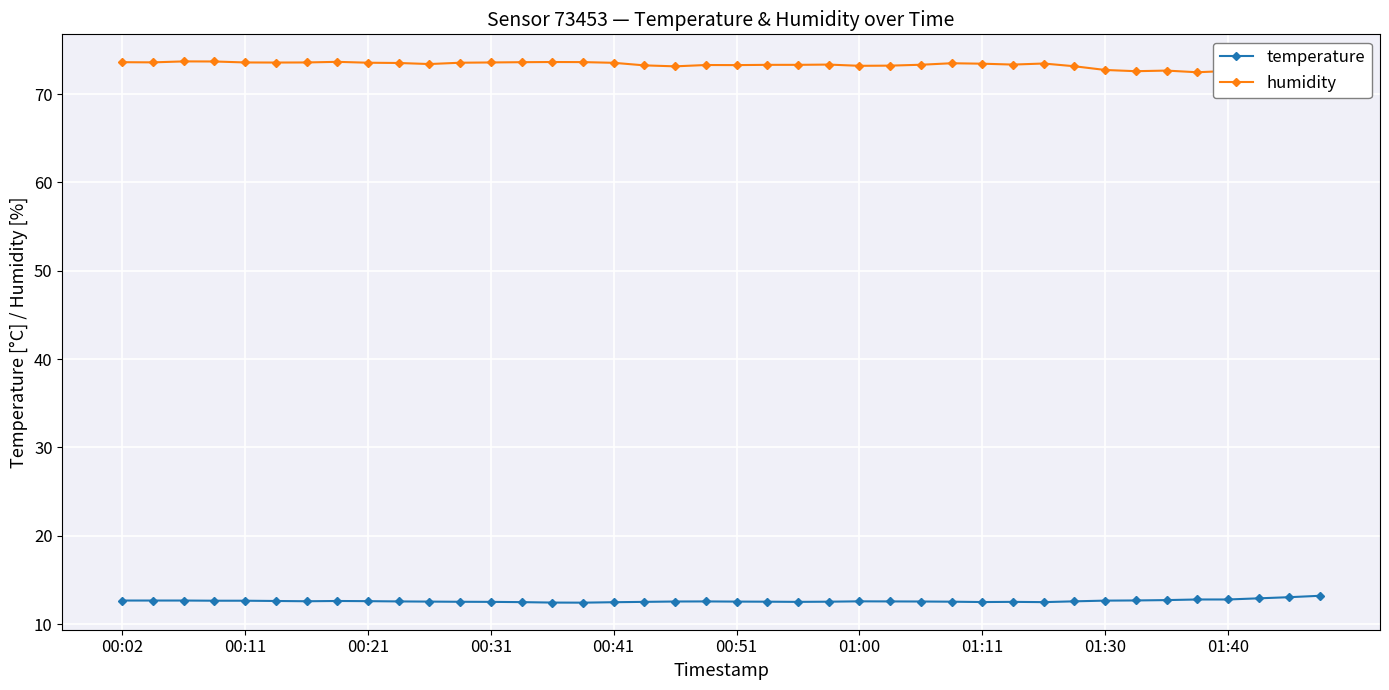

Which series has the largest total across all categories?

humidity